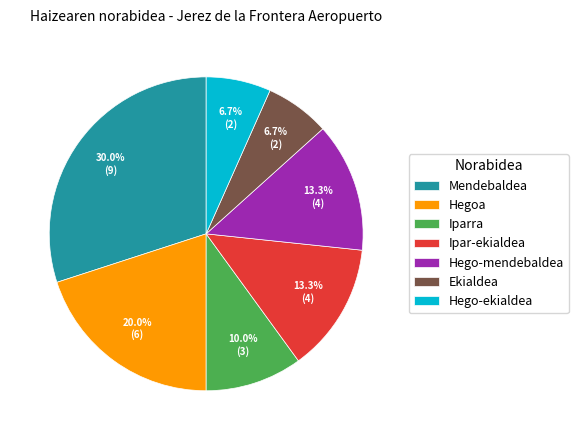

Is it true that Hego-mendebaldea is 7% of the pie?

False